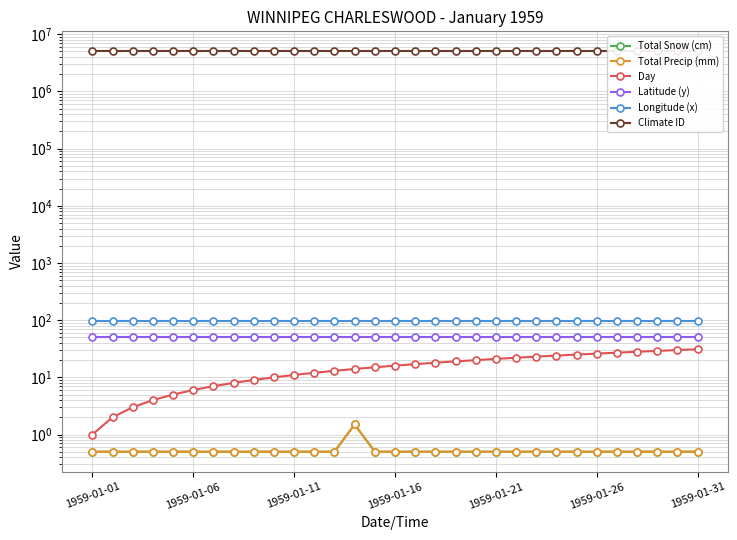

True or false: Longitude (x) has a value of 45.5 at 28.

False